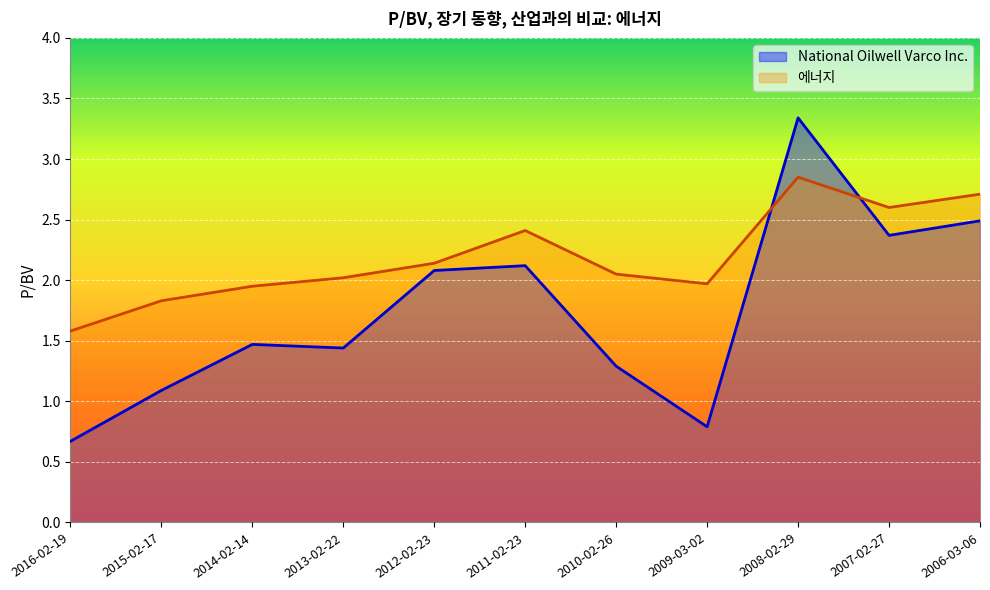

Is it true that National Oilwell Varco Inc. equals 2.1 at 2012-02-23?

True